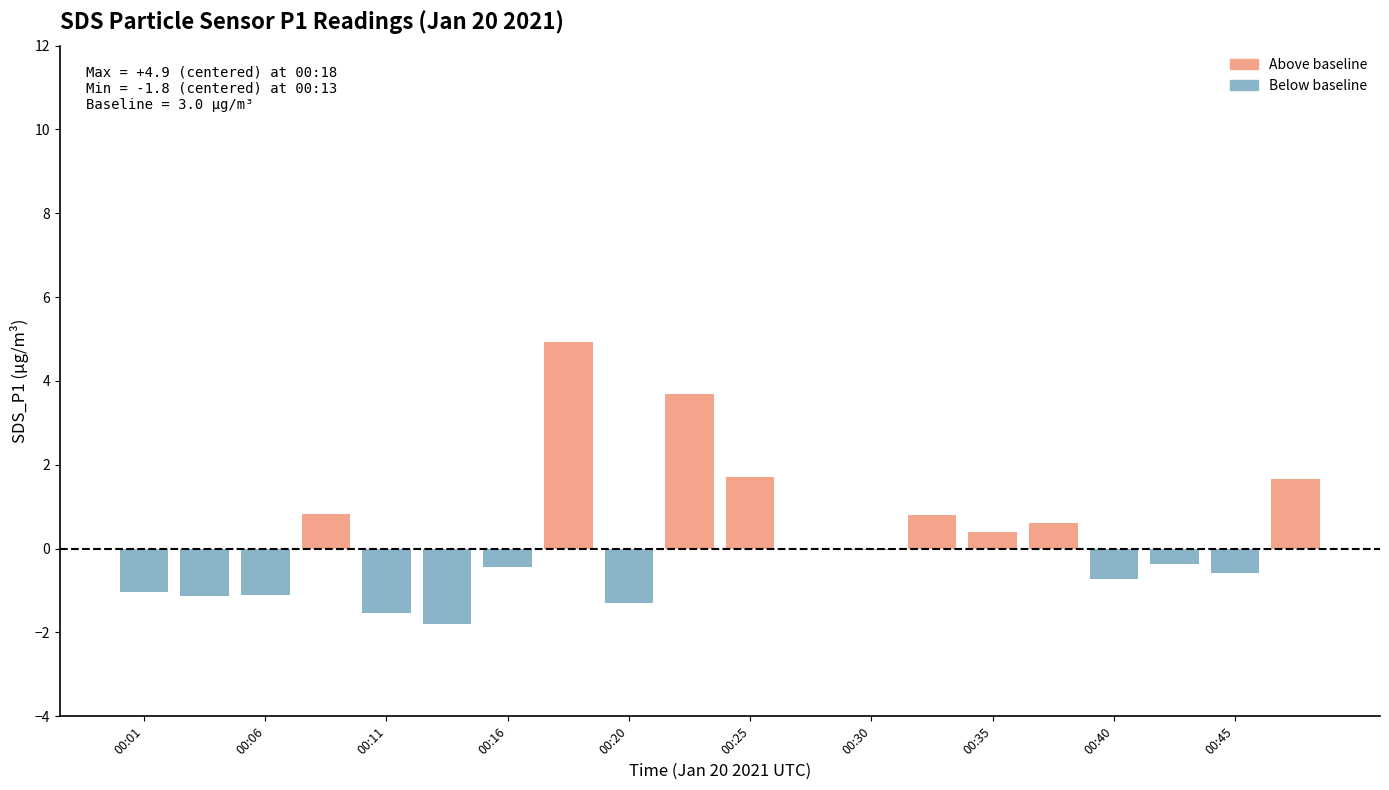

Is it true that the value at 00:45 is -0.6?

True